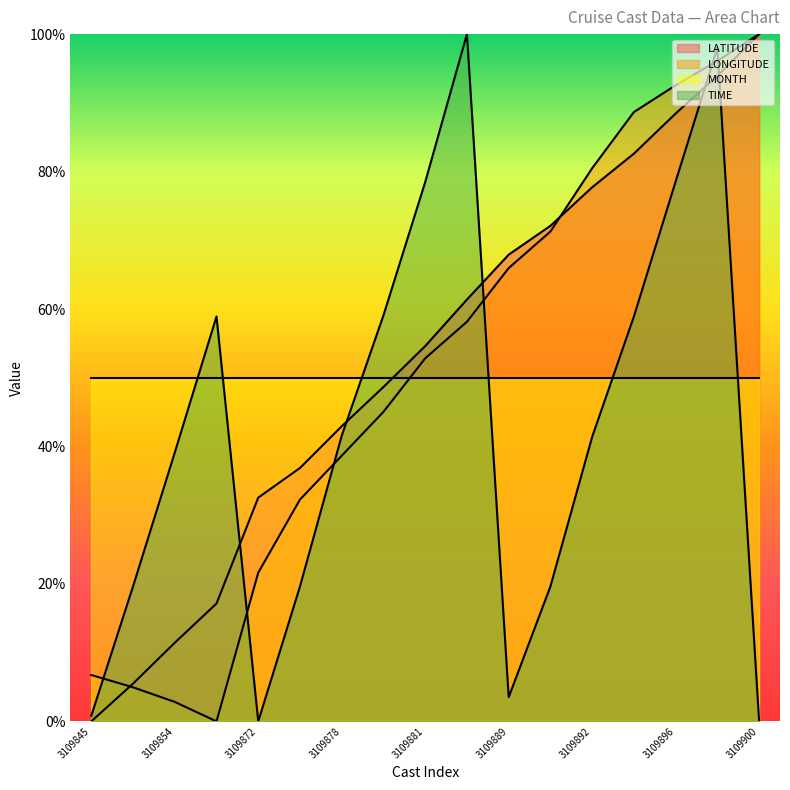

True or false: LATITUDE has more than 2 interior local peaks.

False